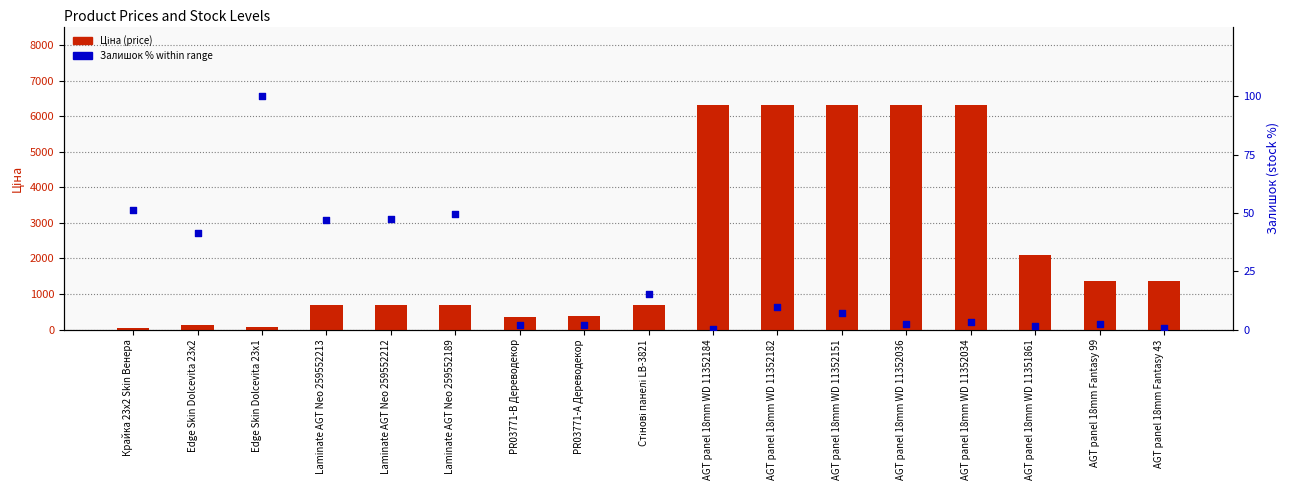

Which series has the widest spread of Y values?

Ціна (price)